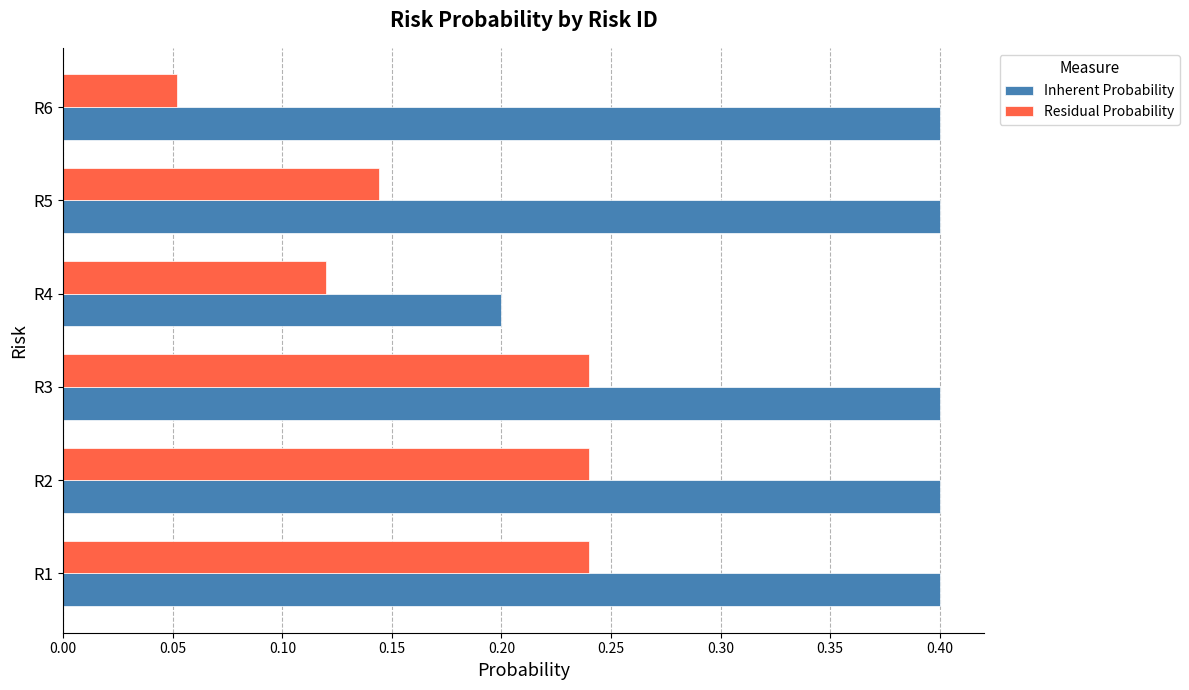

Count the Residual Probability values in the range 0 to 1.

6